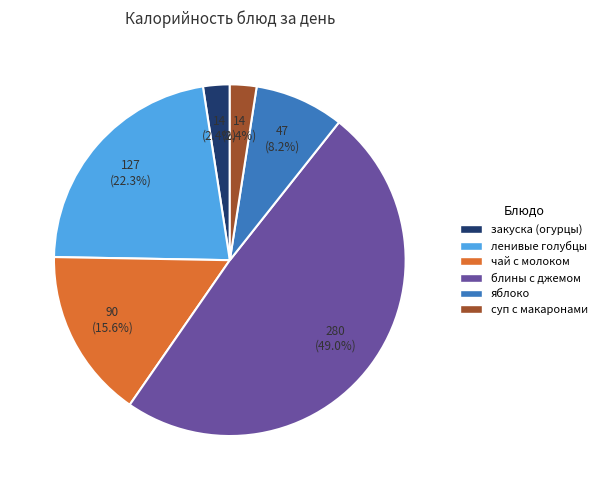

To the nearest percent, what portion does яблоко represent?

8%